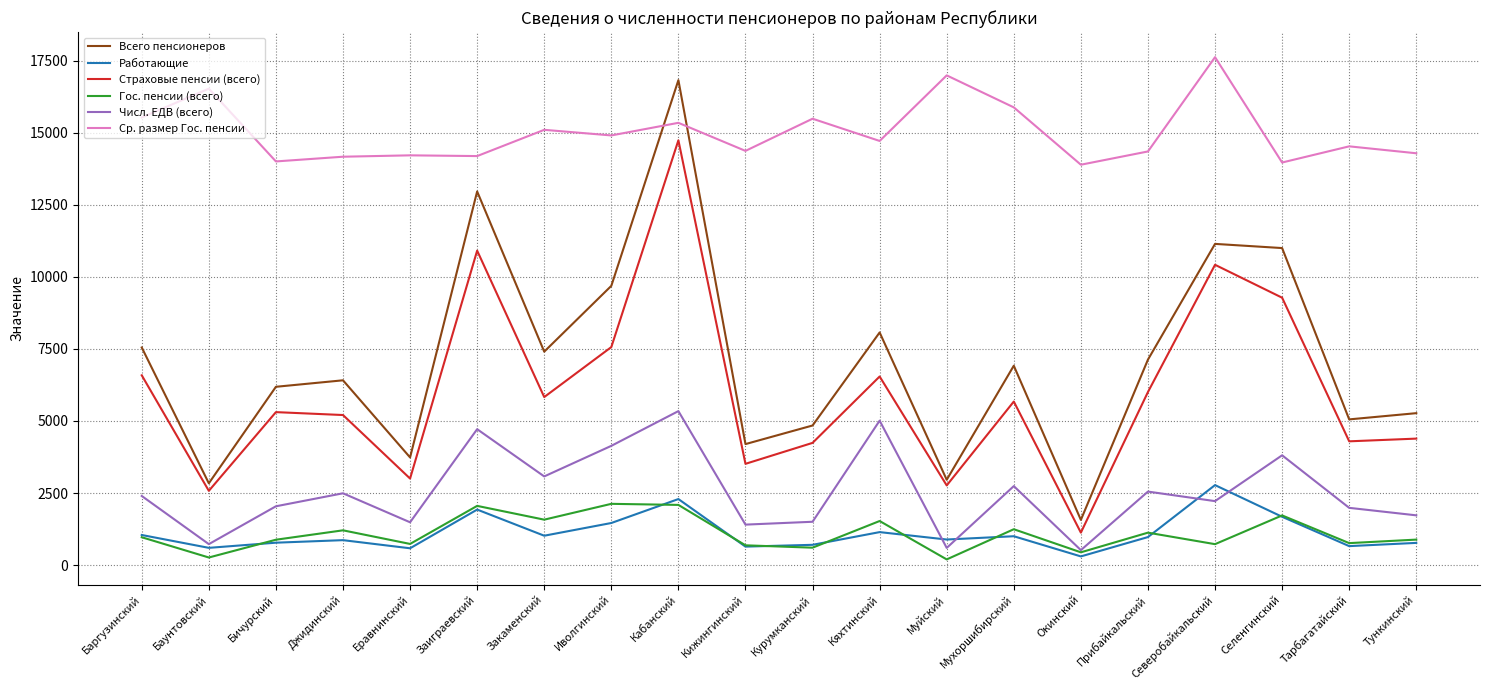

At how many categories does at least one series exceed 9235?

20